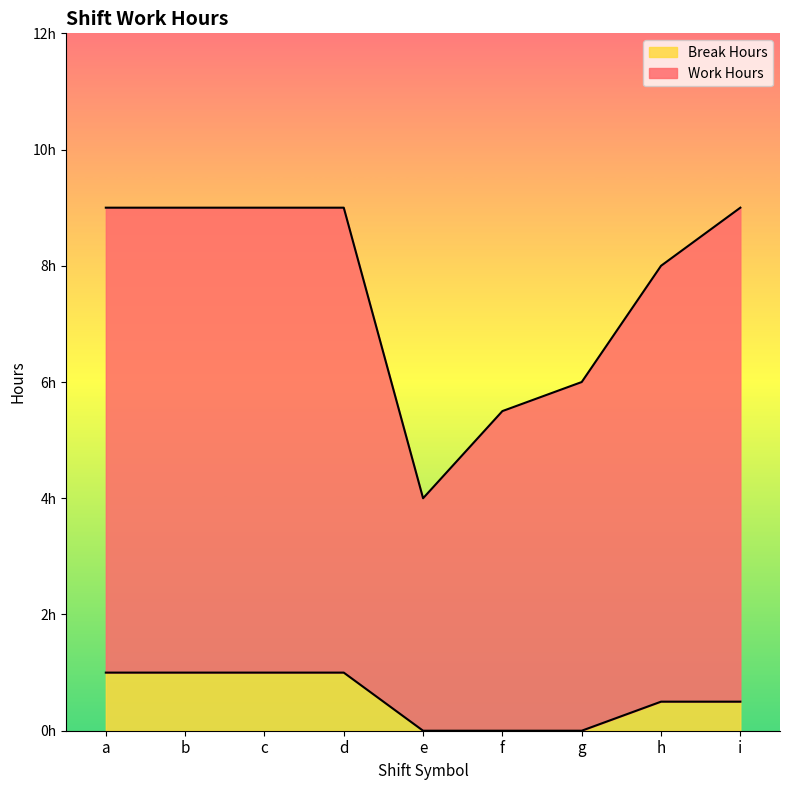

At which category is the sum across all series the highest?

a